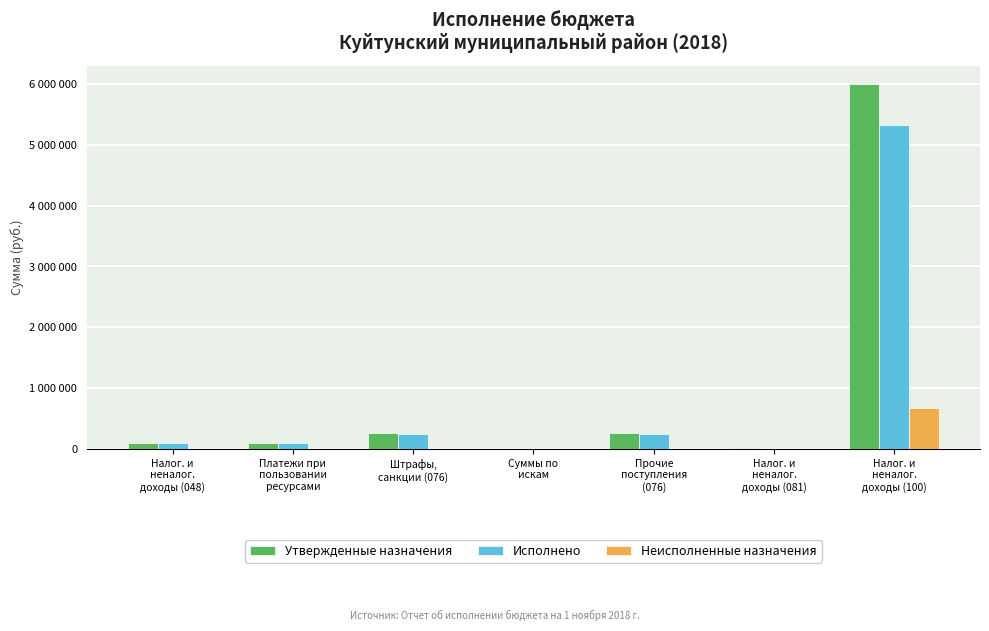

Read the Исполнено value at Налог. и
неналог.
доходы (100).

5320271.8